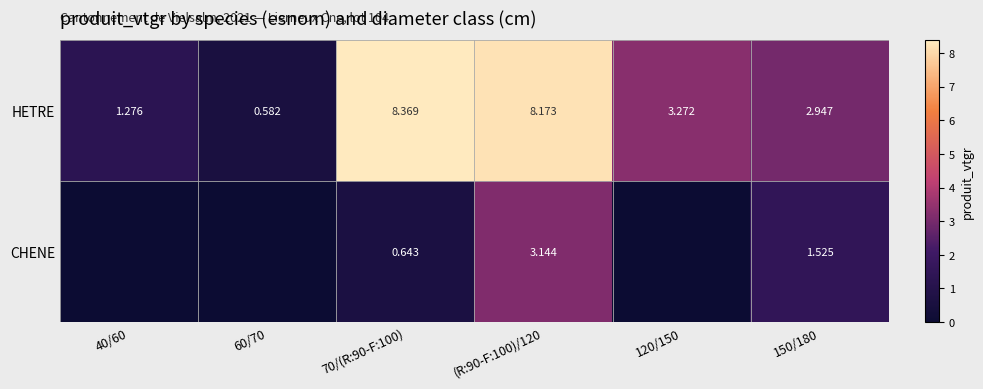

At which category does the chart reach its minimum across all series?

40/60